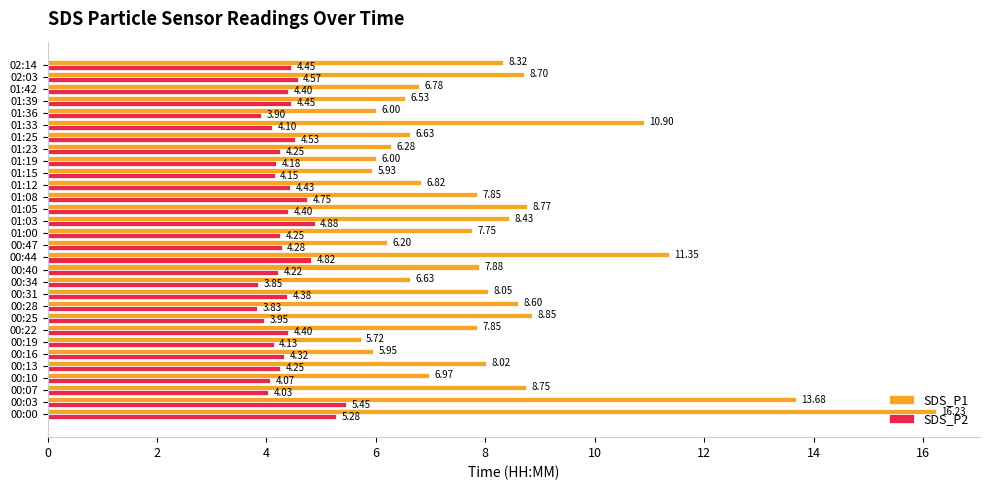

Which category has the highest value in the SDS_P2 series?

00:03